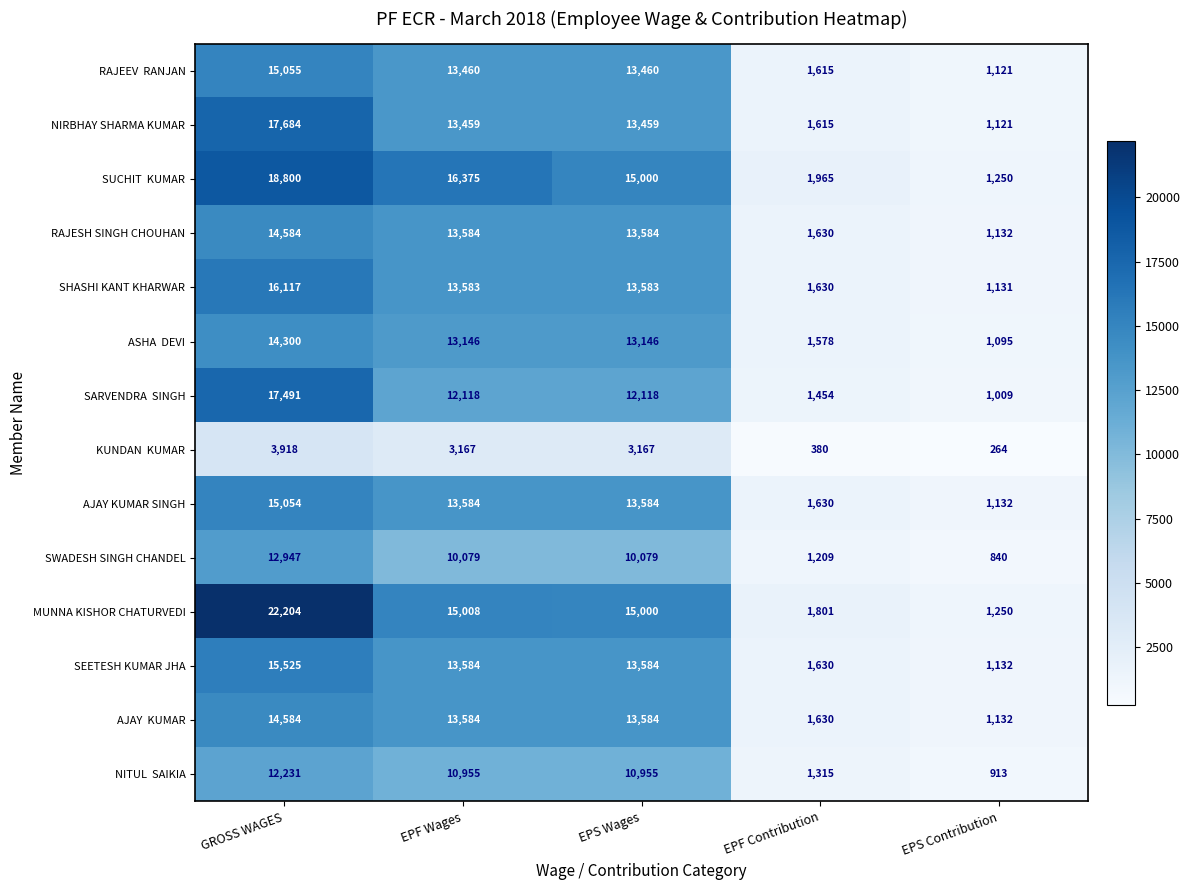

What is the difference between the AJAY KUMAR SINGH values at GROSS WAGES and EPS Wages?

1470